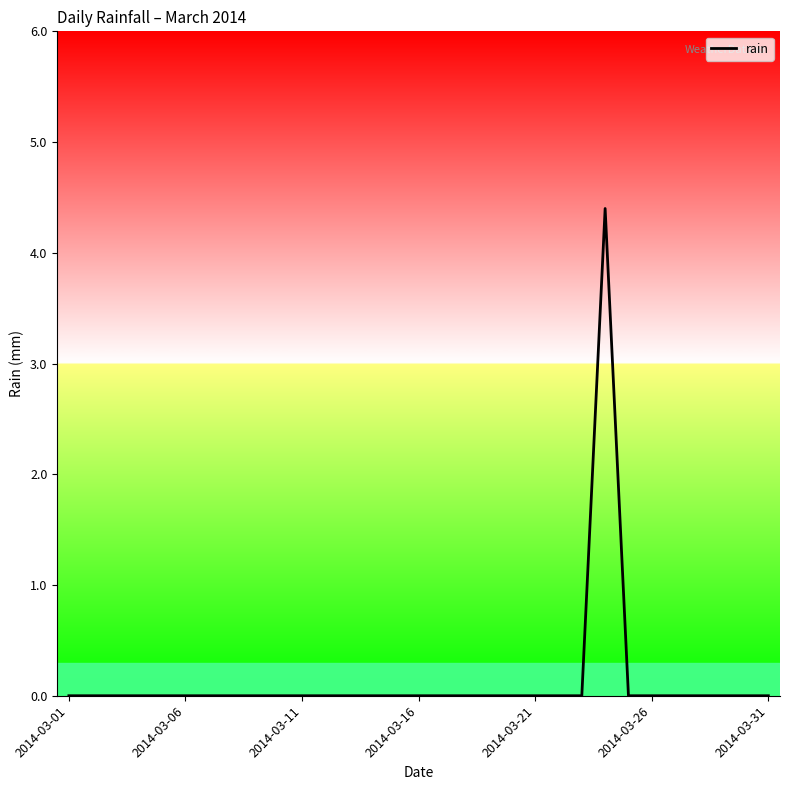

What is the greatest value displayed?

4.4